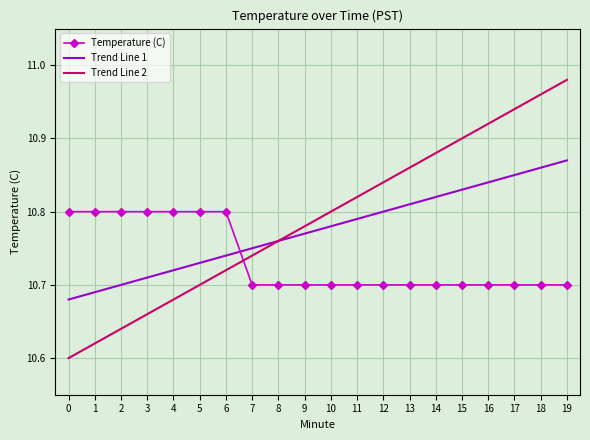

Which series has the largest range (max minus min)?

Trend Line 2